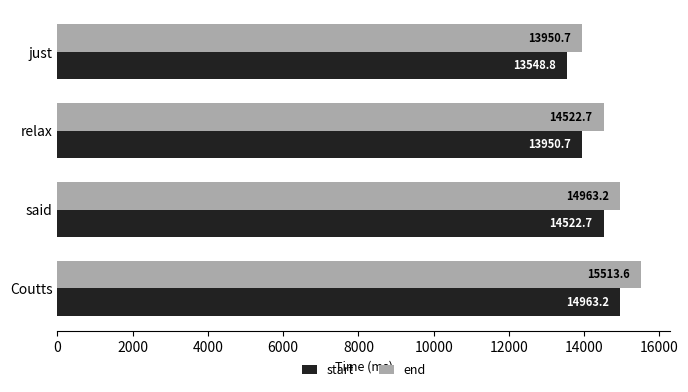

Rank the series by their maximum value, from highest to lowest.

end, start